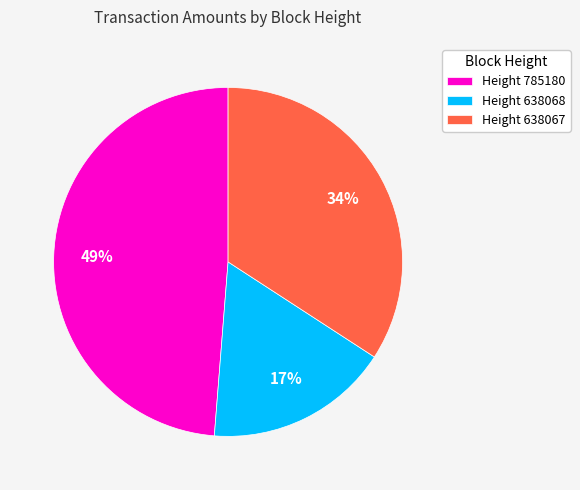

Which slice is the largest?

Height 785180